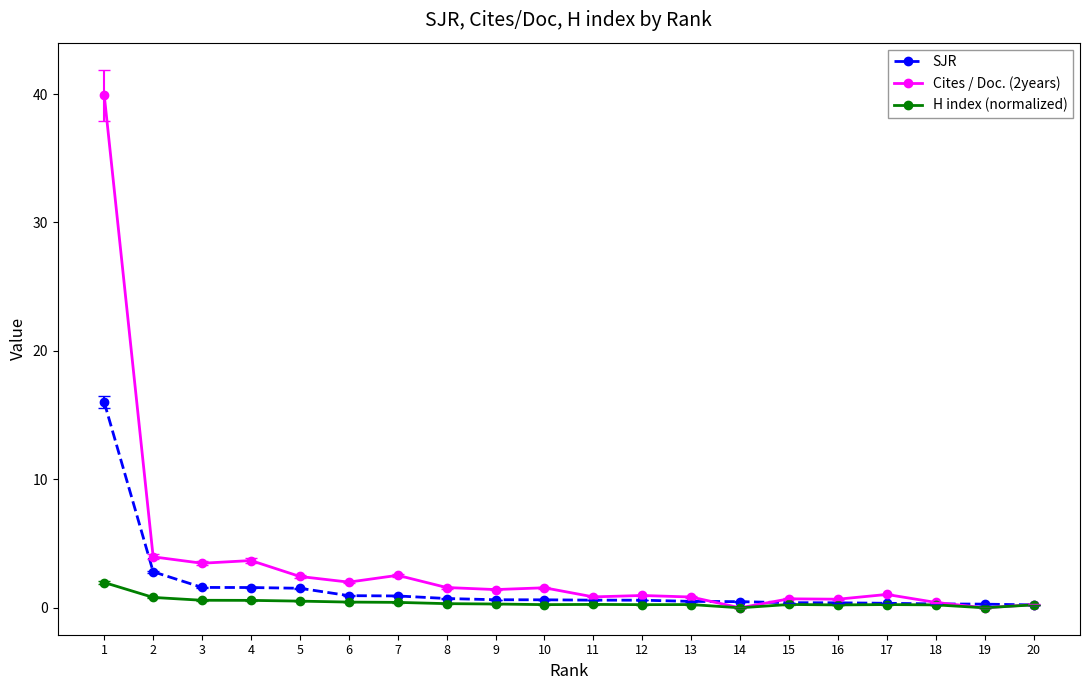

At which category does H index (normalized) reach its first local peak?

11